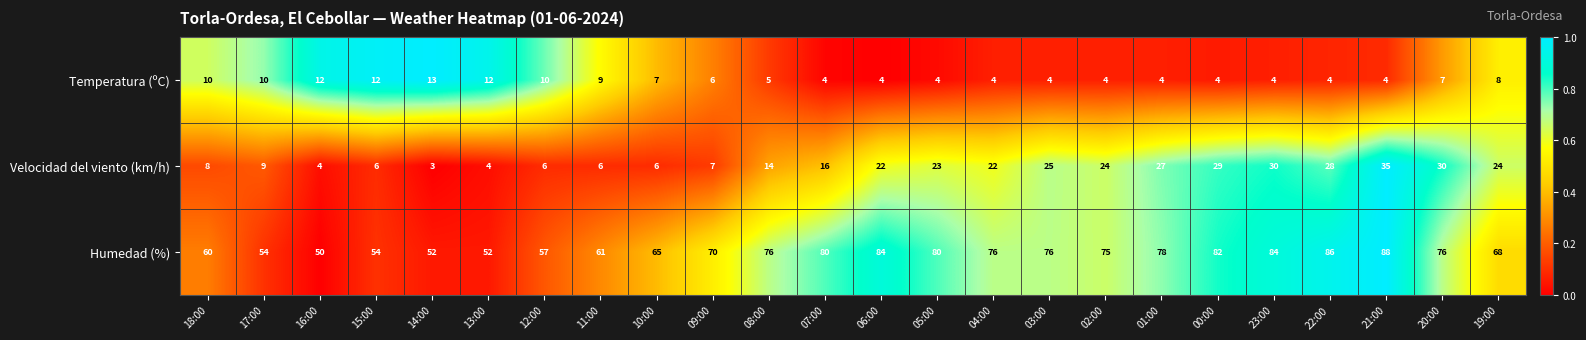

At which label does Temperatura (ºC) first exceed 6?

18:00